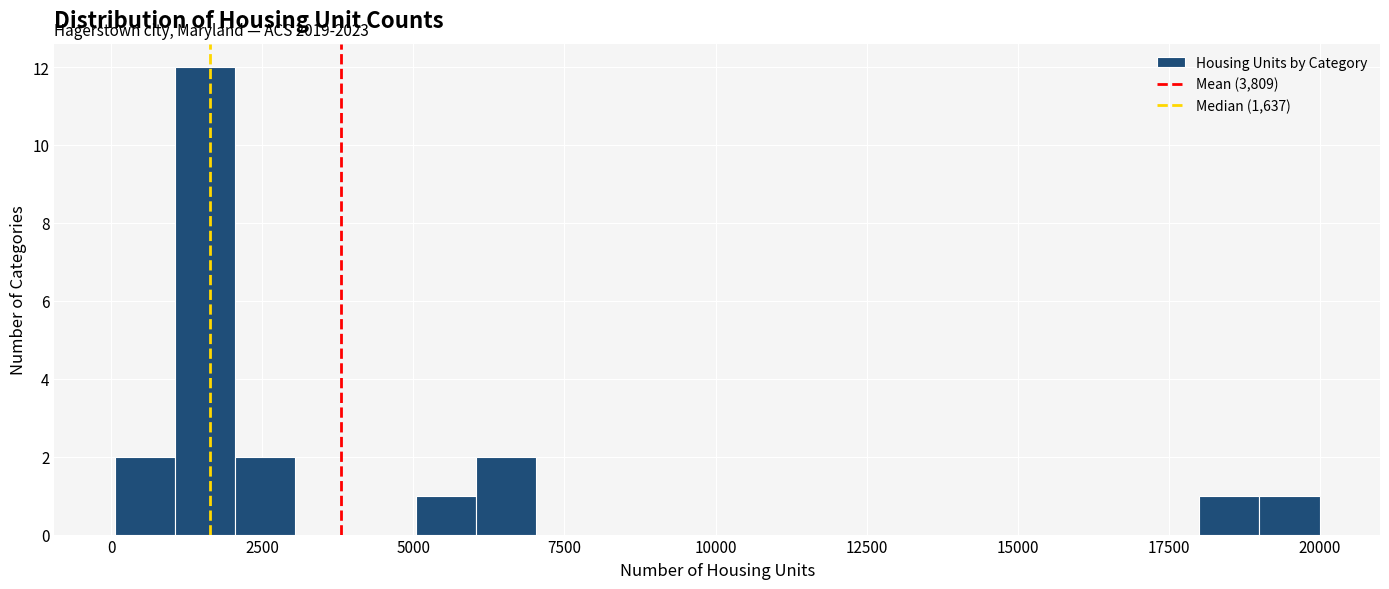

Around what value on the x-axis is the tallest bar? Give the approximate position of its centre, as read against the axis.

1500